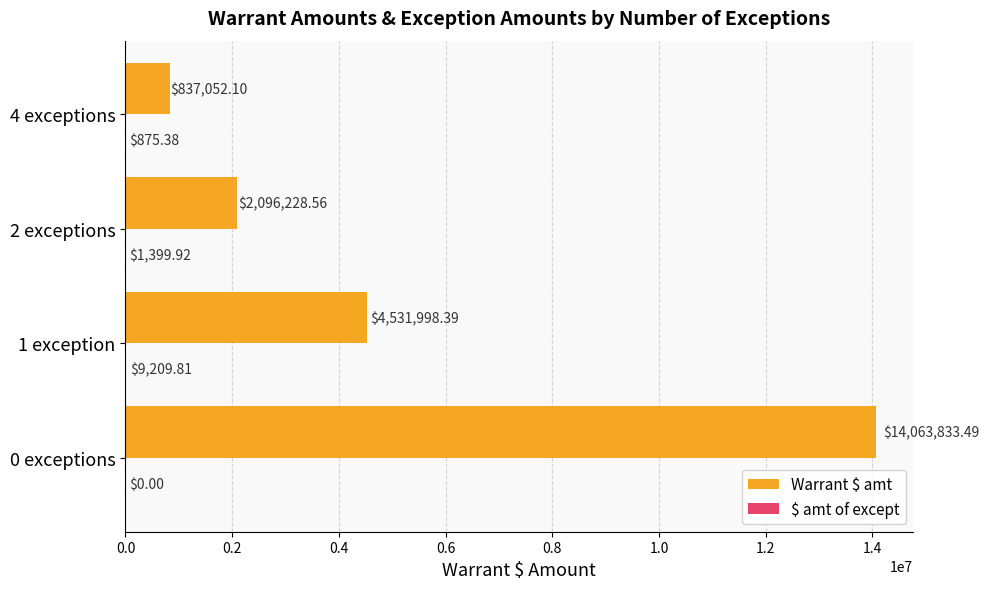

Which series changed the most between 0 exceptions and 1 exception?

Warrant $ amt